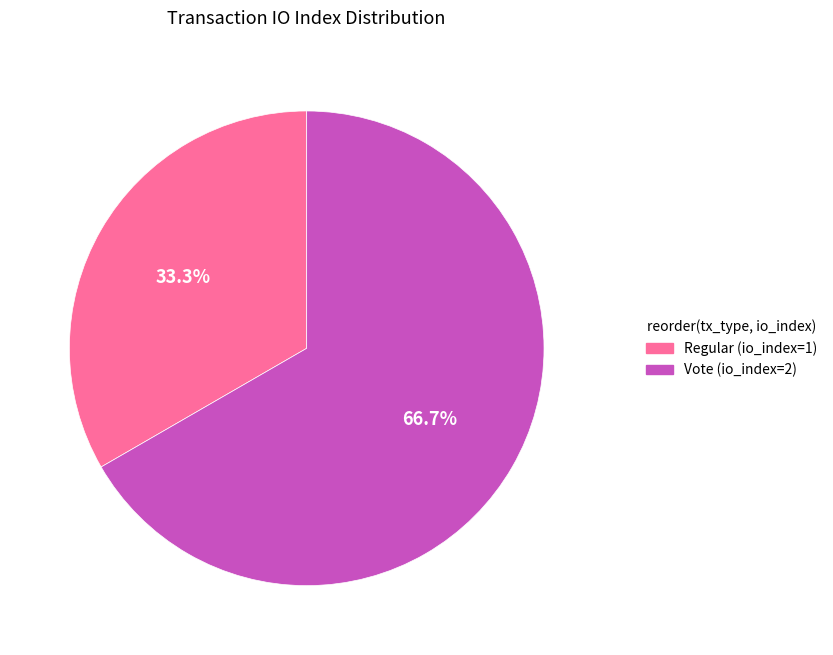

How many slices are in this pie chart?

2